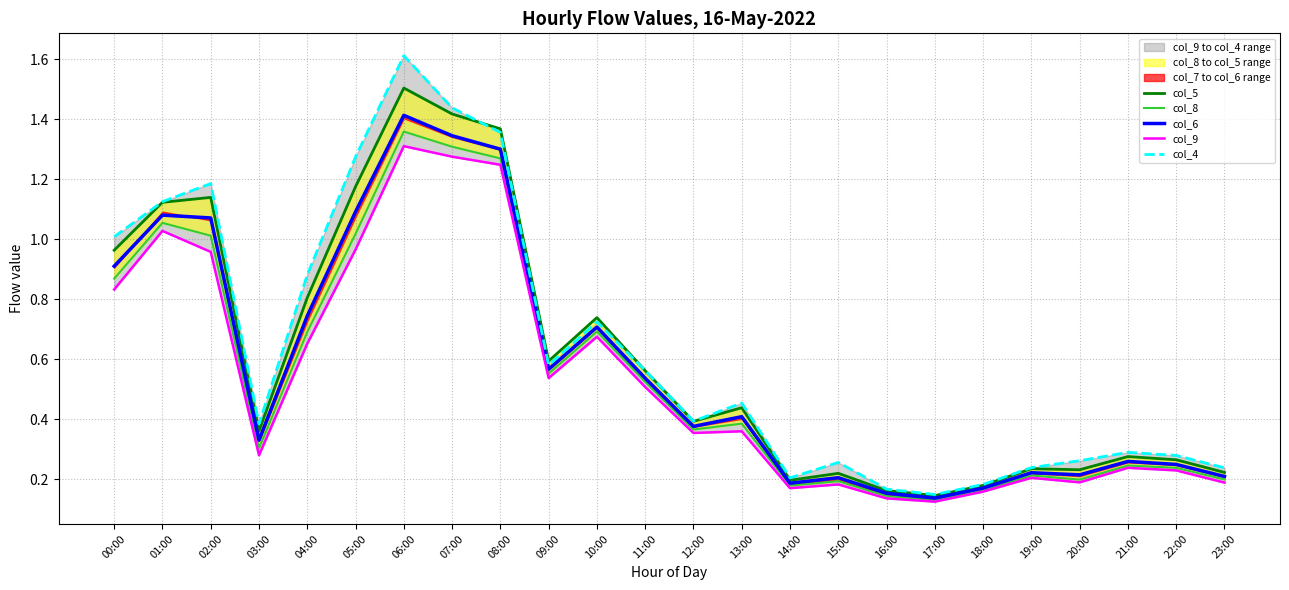

Where is the first local minimum for col_6?

03:00